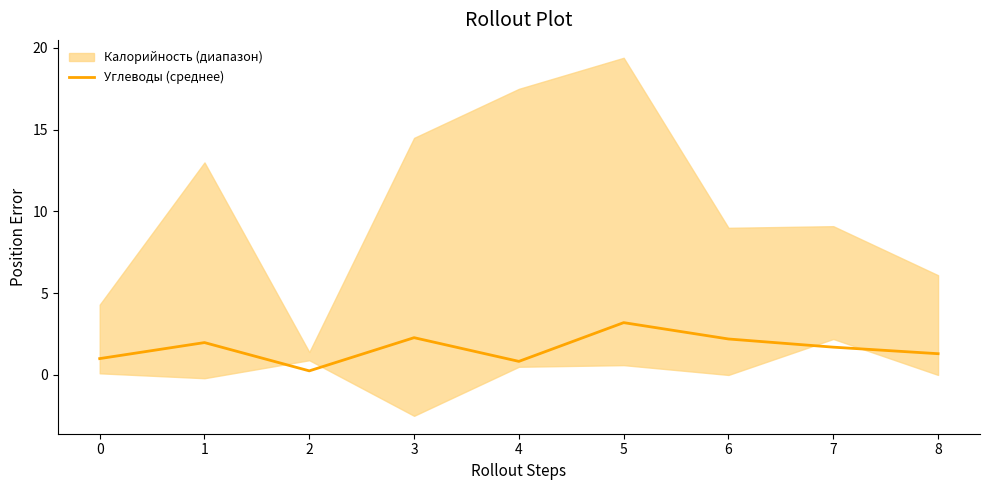

What is the value of the 1st point from the left?

1.0